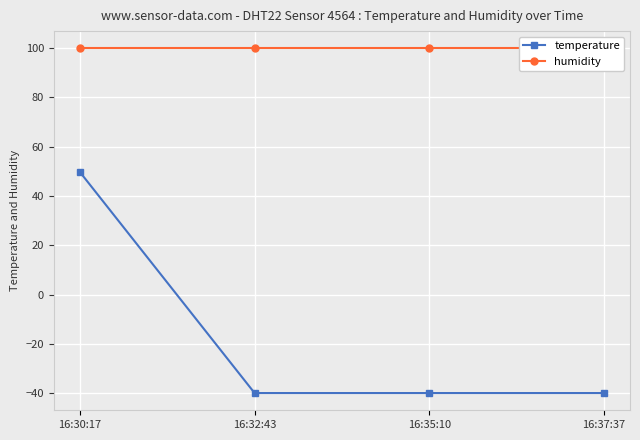

Which label corresponds to the smallest value in the chart?

16:32:43